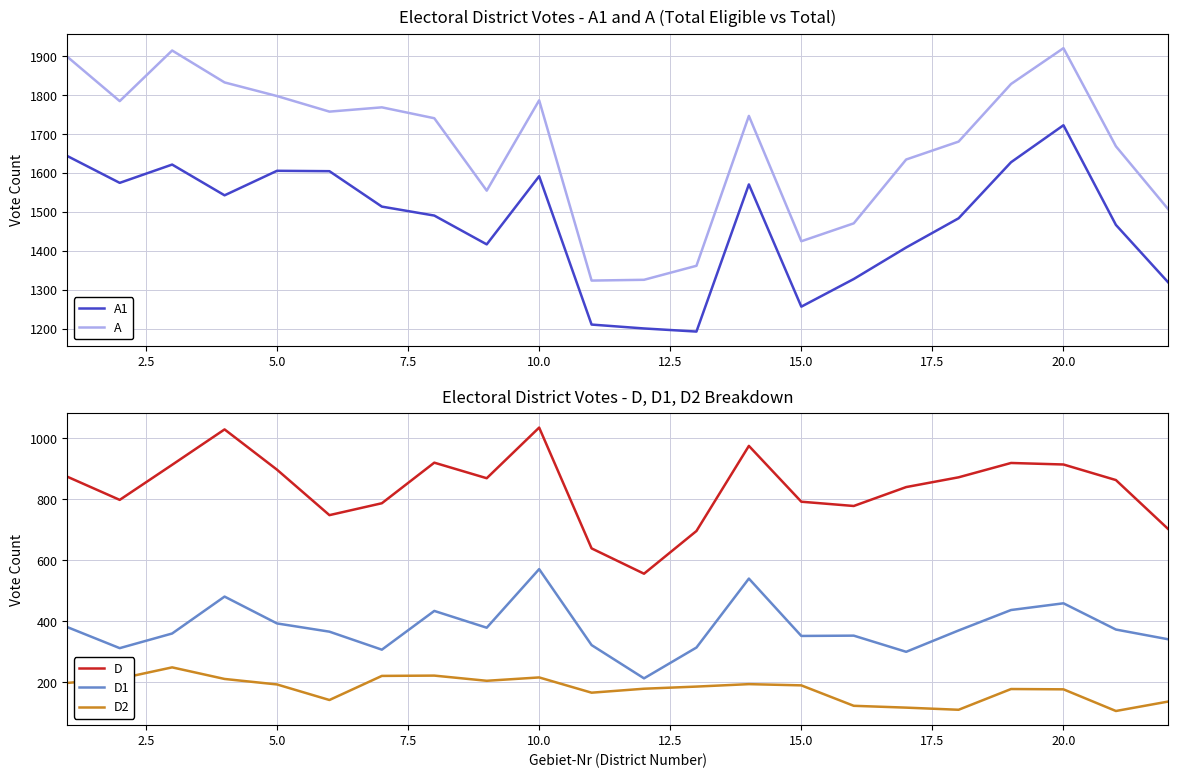

How many lines are shown in the chart?

5